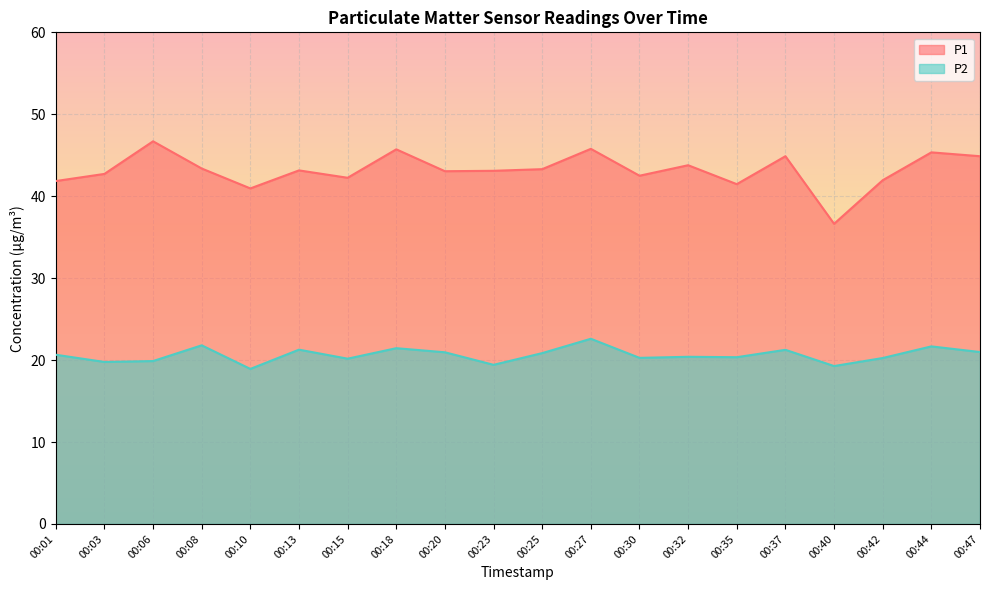

How many values in the P1 series exceed 43?

12